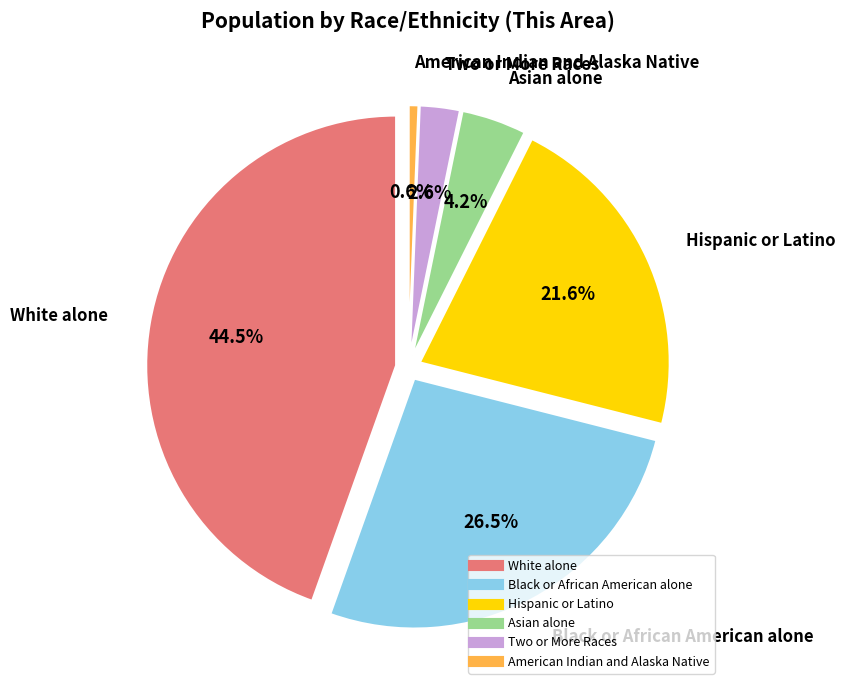

Which has a higher value, White alone or Two or More Races?

White alone